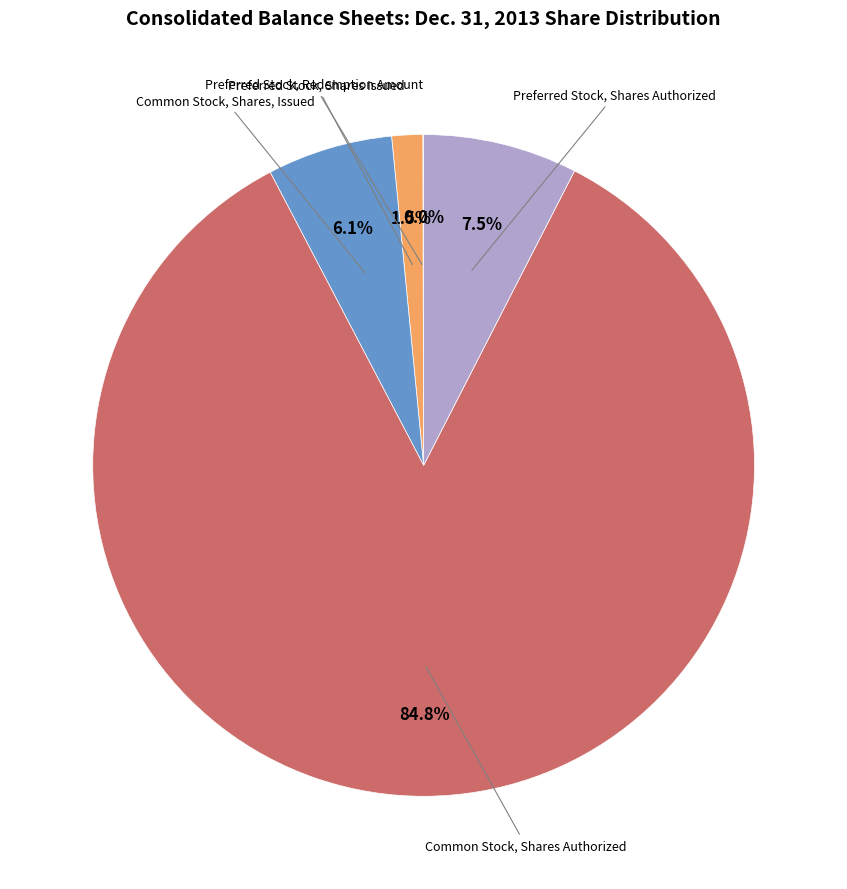

Is there a majority slice in this chart?

Yes